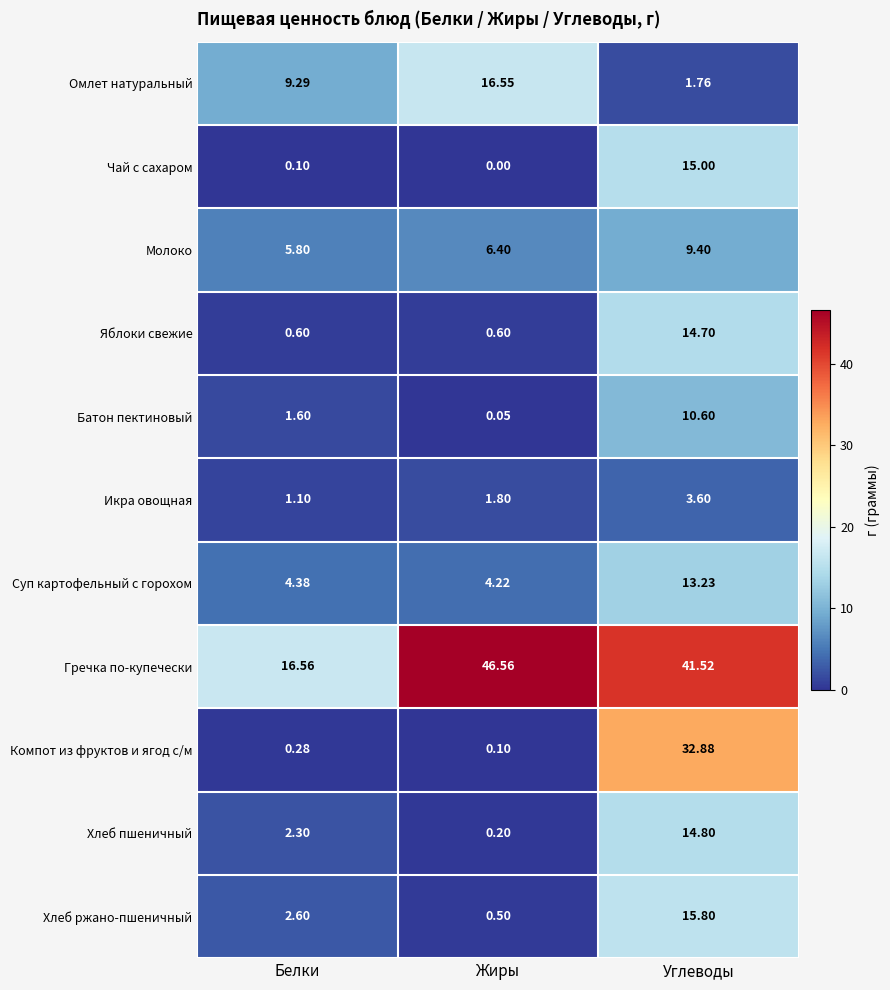

At which label does Икра овощная reach its peak?

Углеводы